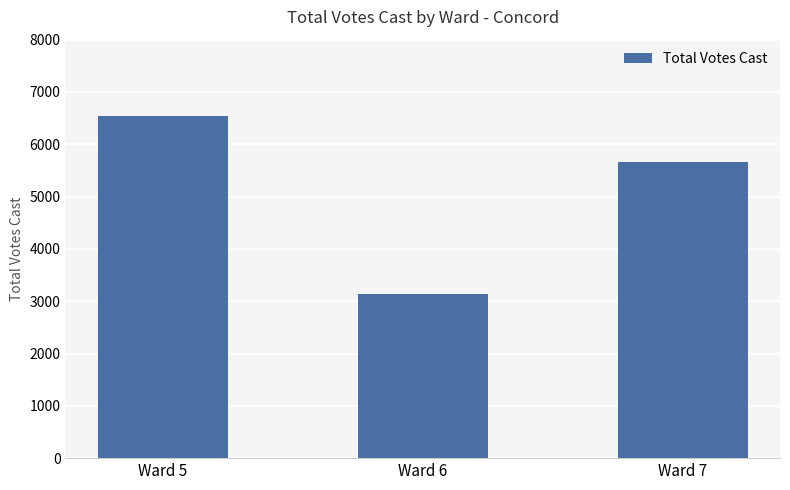

What is the change in value from Ward 5 to Ward 7?

-878